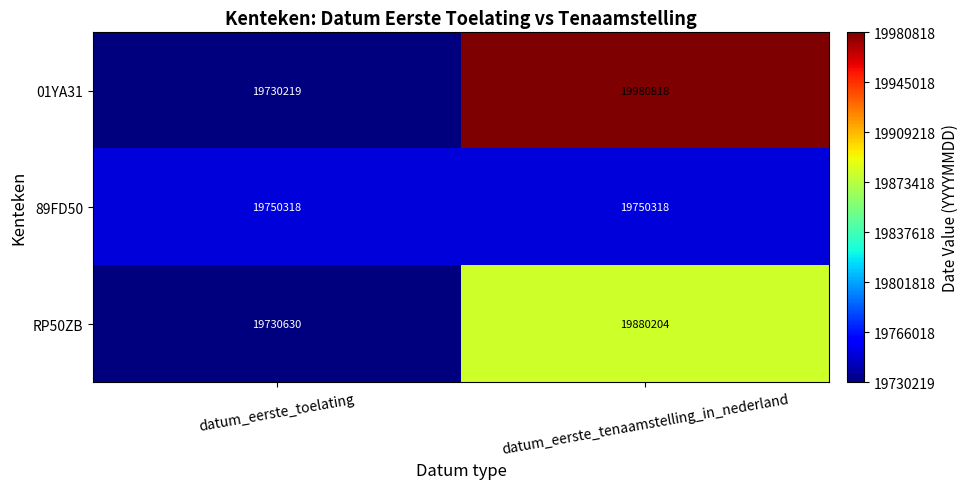

List the series in order of their peak value, lowest first.

89FD50, RP50ZB, 01YA31